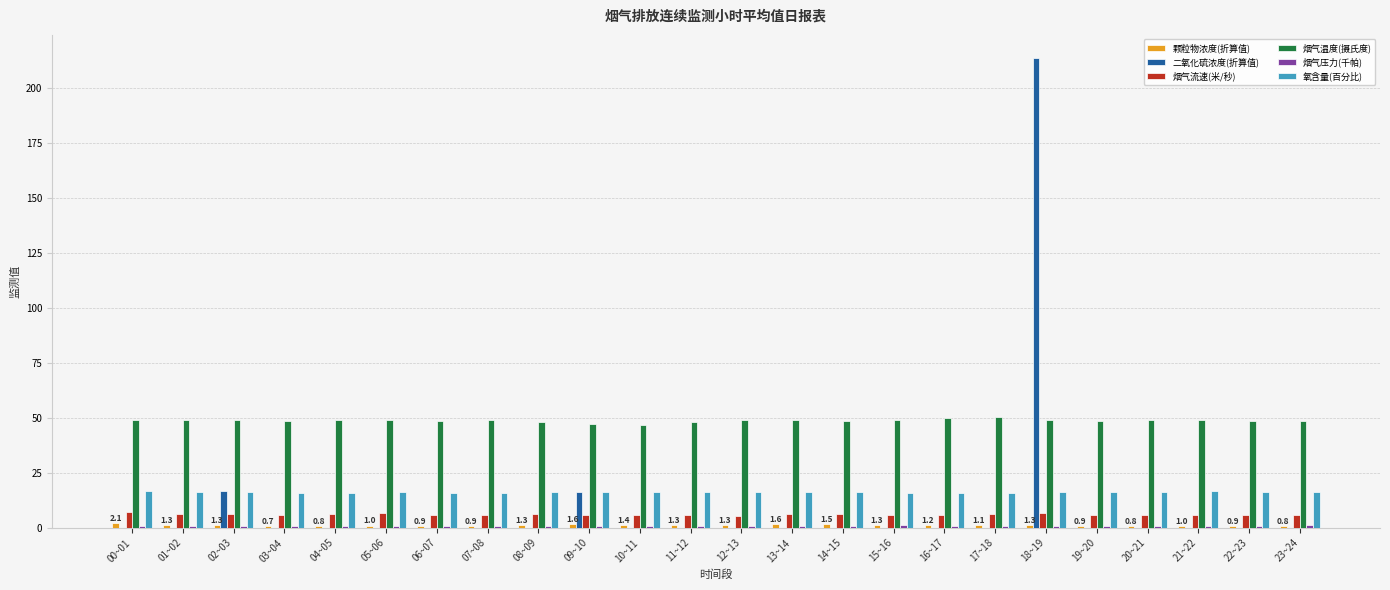

At which category does the chart reach its peak across all series?

18~19